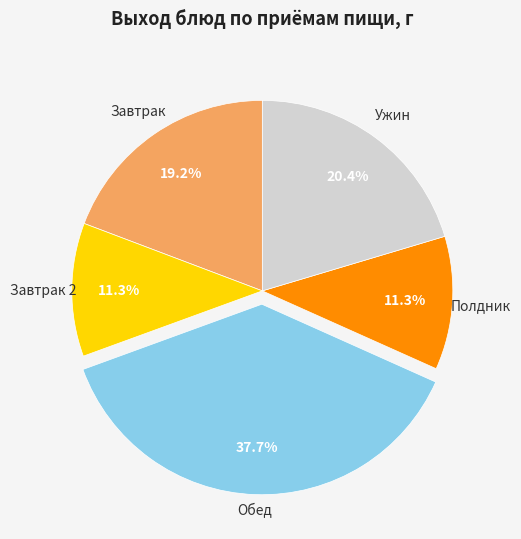

Does any single category account for the majority?

No